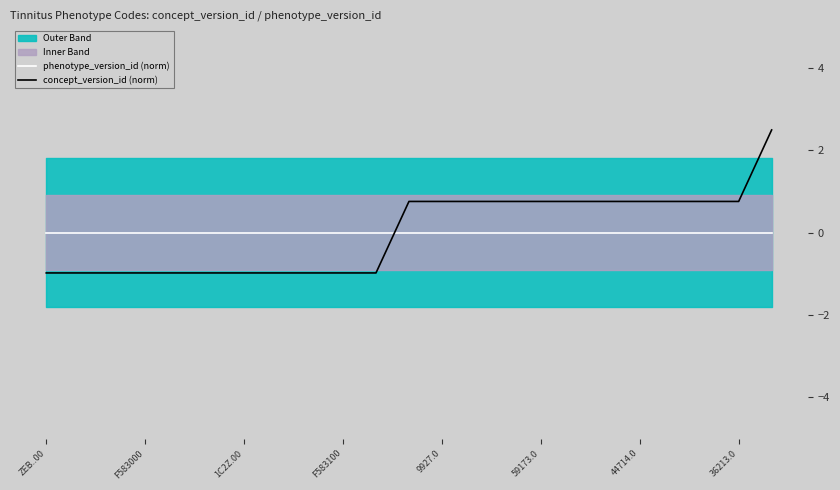

What is the label of the 1st point from the left?

ZEB..00